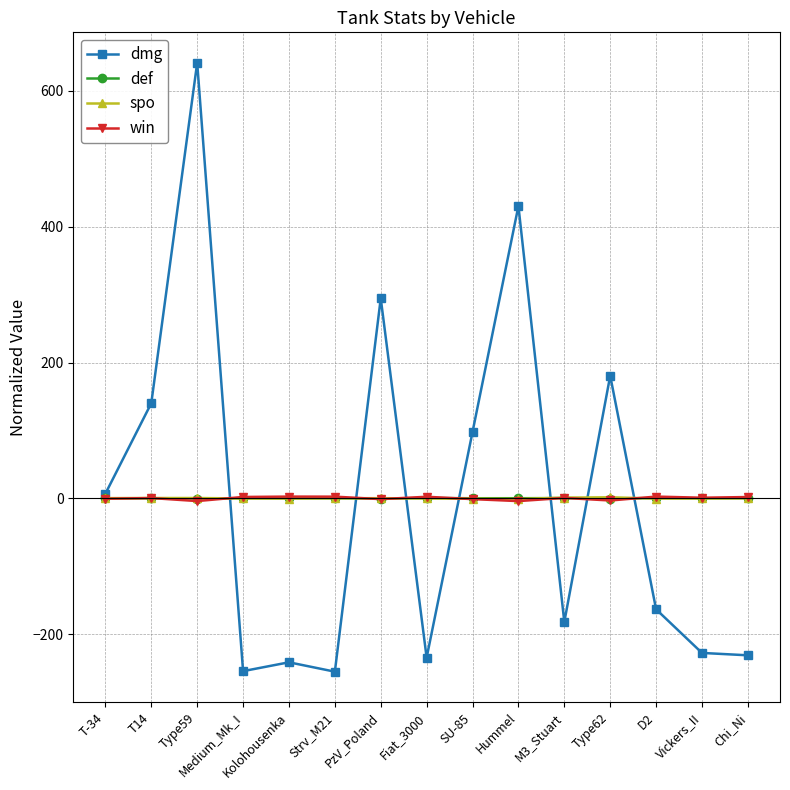

What is the label of the 11th point from the right?

Kolohousenka